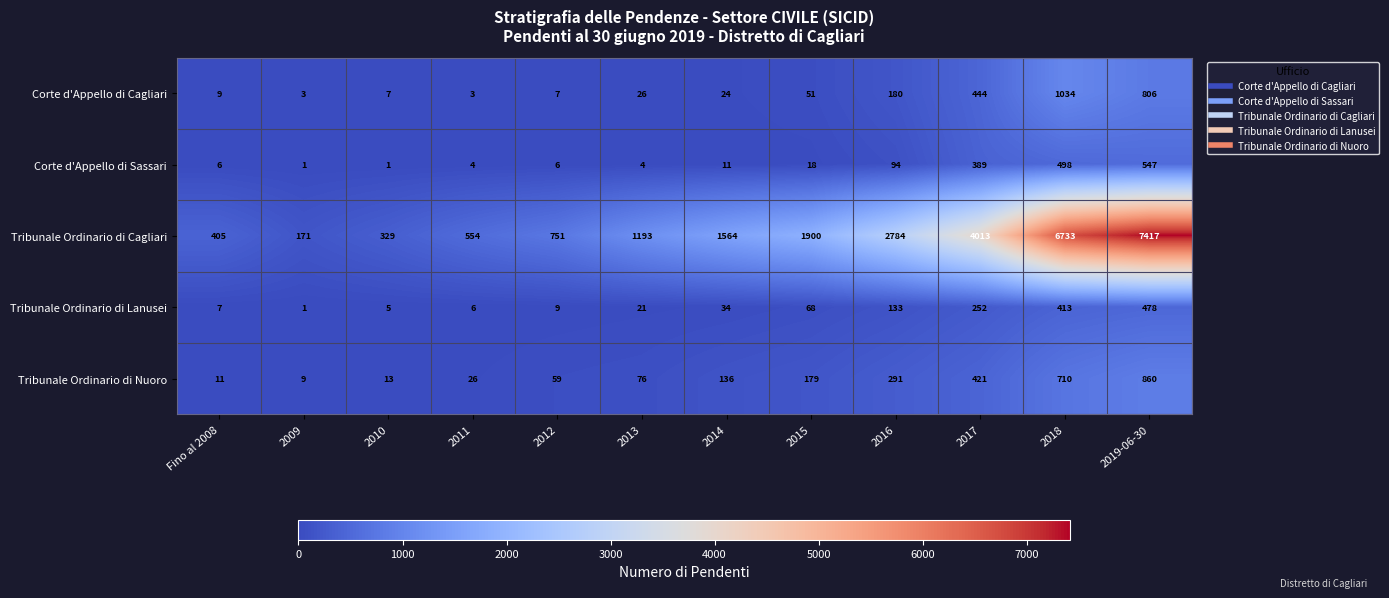

What is the total value across all series at 2019-06-30?

10108